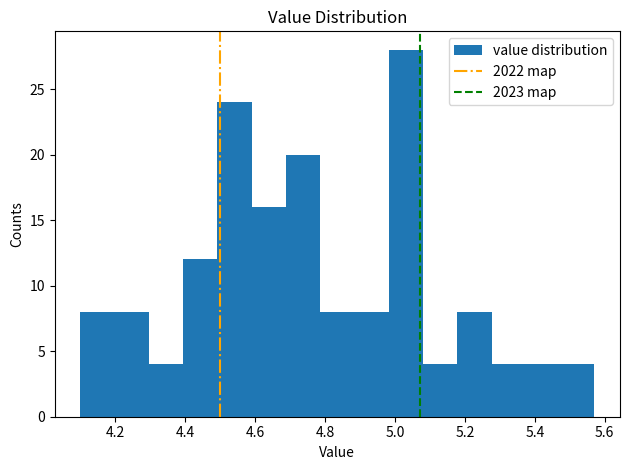

What is the height of the bar covering 4.786 to 4.884 on the x-axis? Neither the bar edges nor the heights are printed on the chart, so give them approximately, as read against the axes.

8